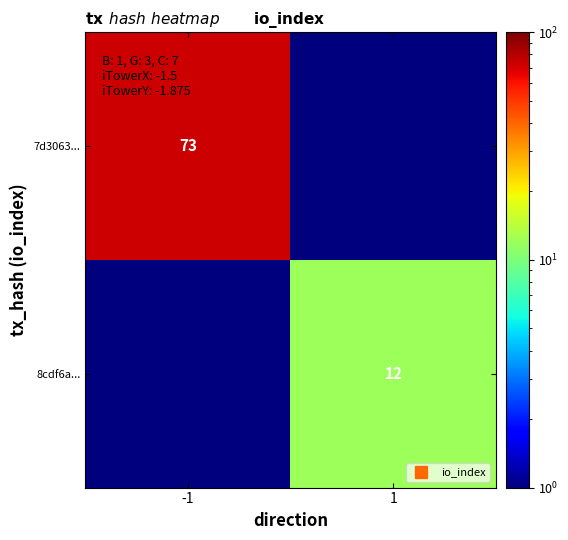

At which category does the chart reach its minimum across all series?

1